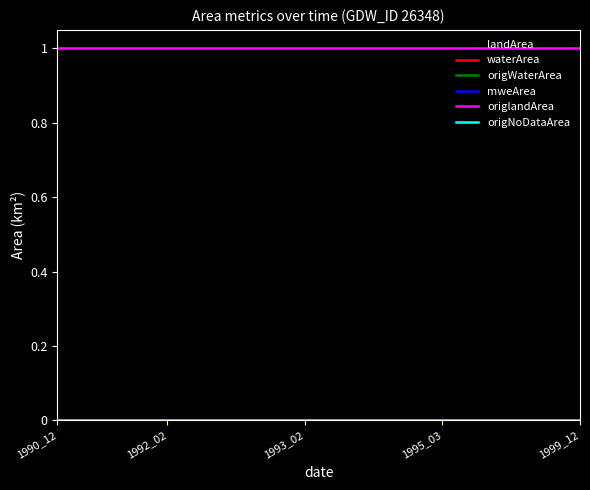

Does the chart display data point markers on the line(s)?

No